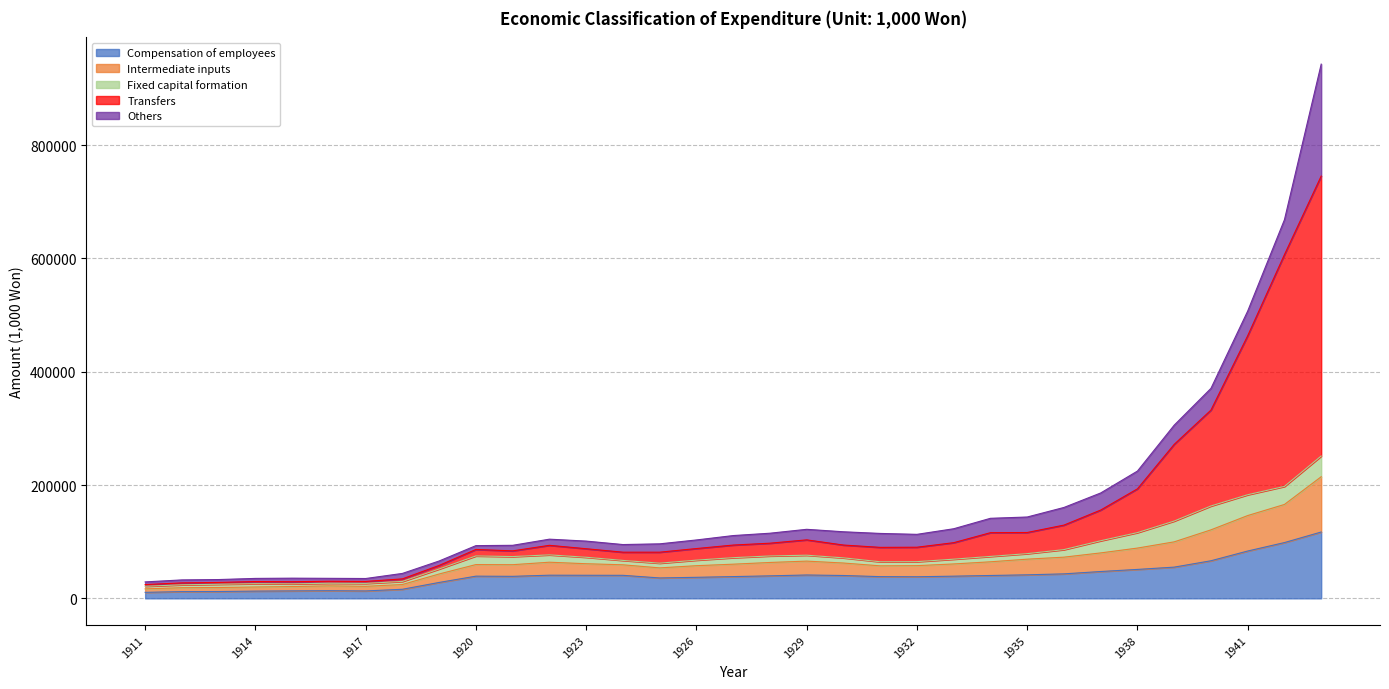

Is it true that Compensation of employees equals 38103.1 at 1932?

True